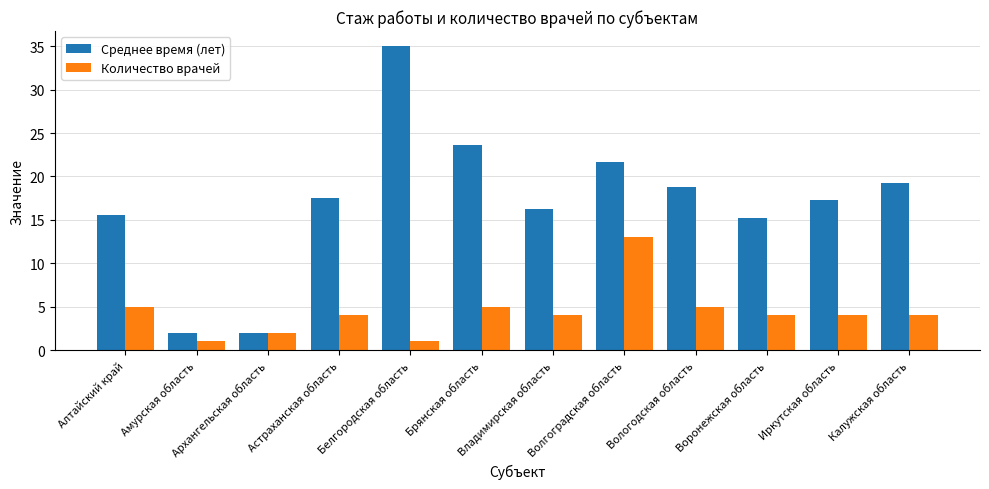

At which category does the chart reach its peak across all series?

Белгородская область